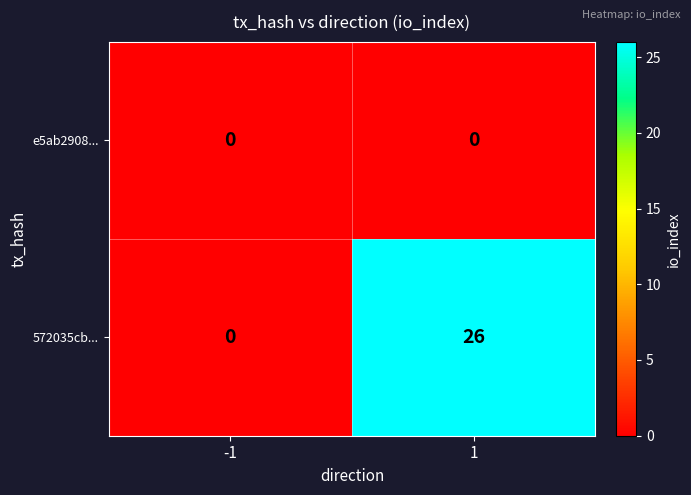

Which series has the largest range (max minus min)?

572035cb...